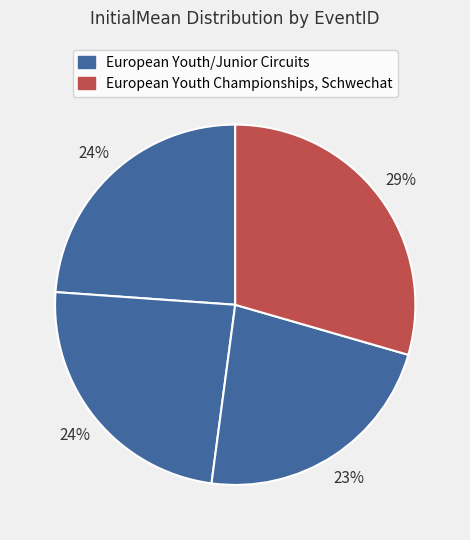

Count the number of slices in the pie.

4